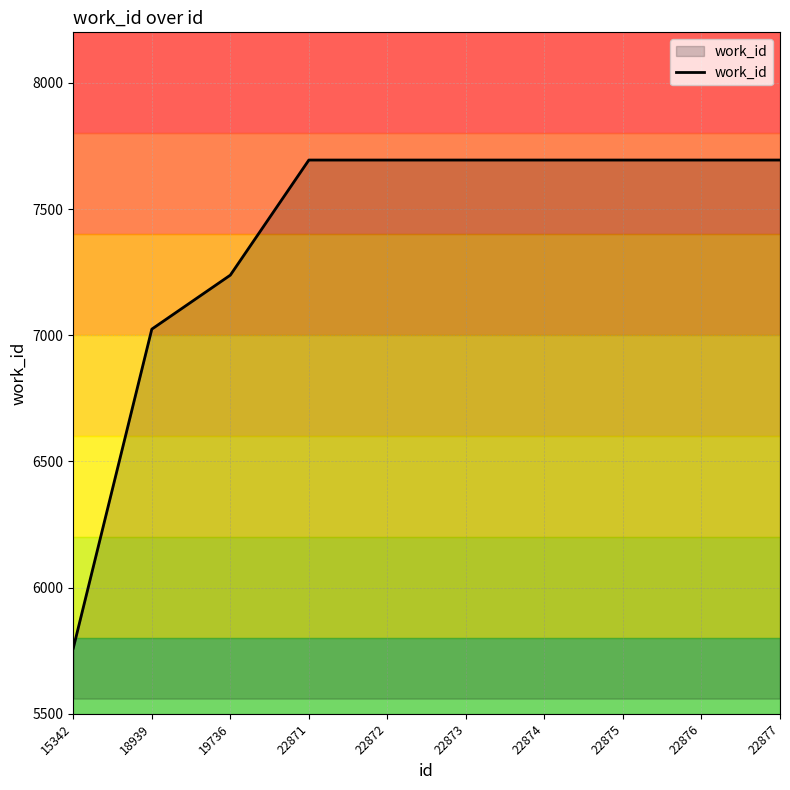

What is the greatest value displayed?

7694